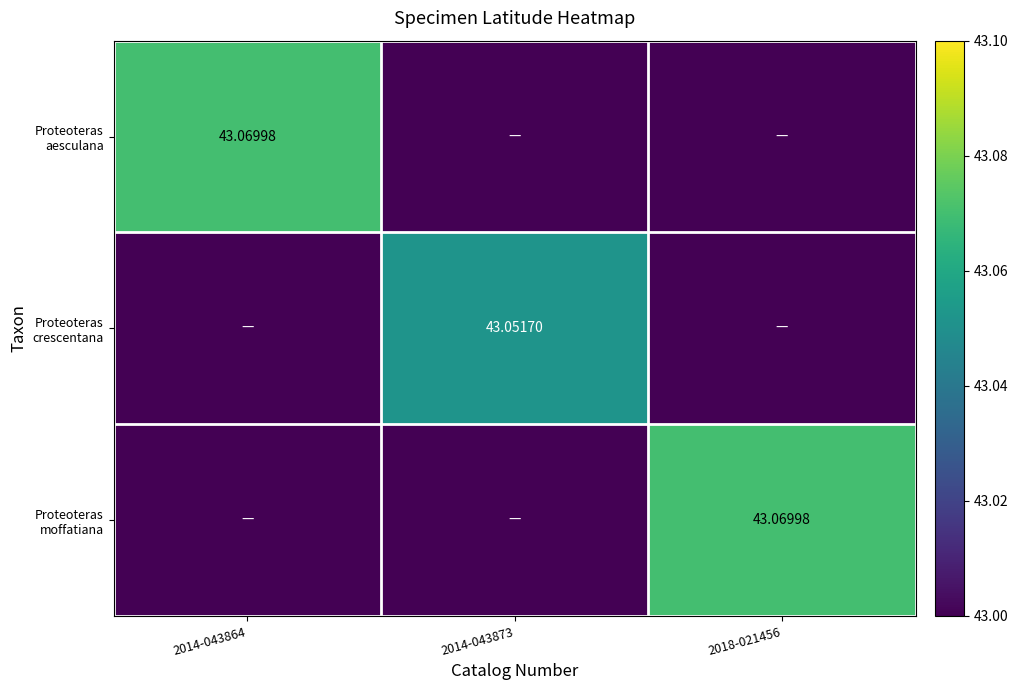

What is the total value across all series at 2014-043873?

43.1